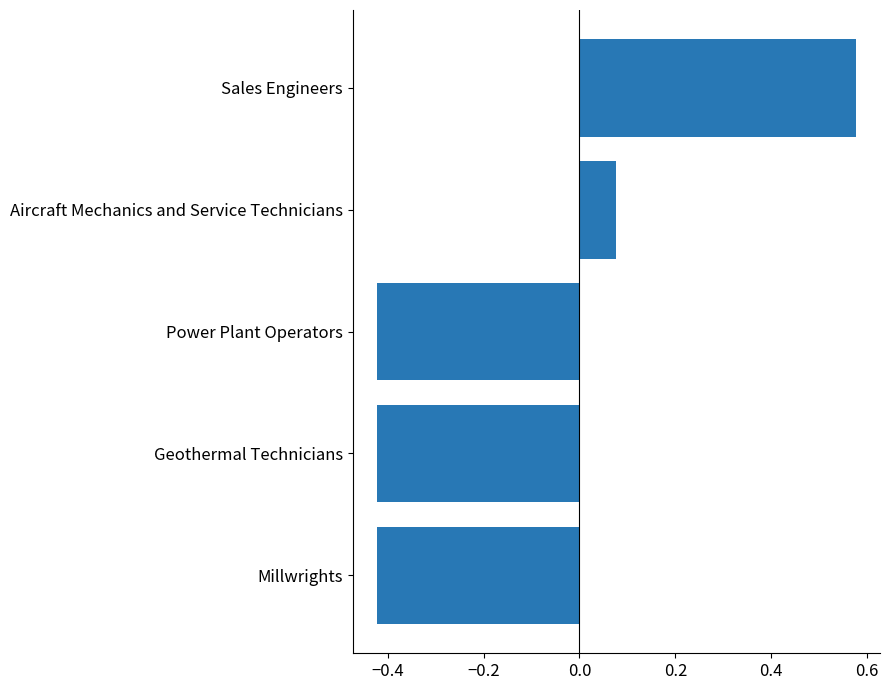

True or false: the data shows -0.6 at Power Plant Operators.

False